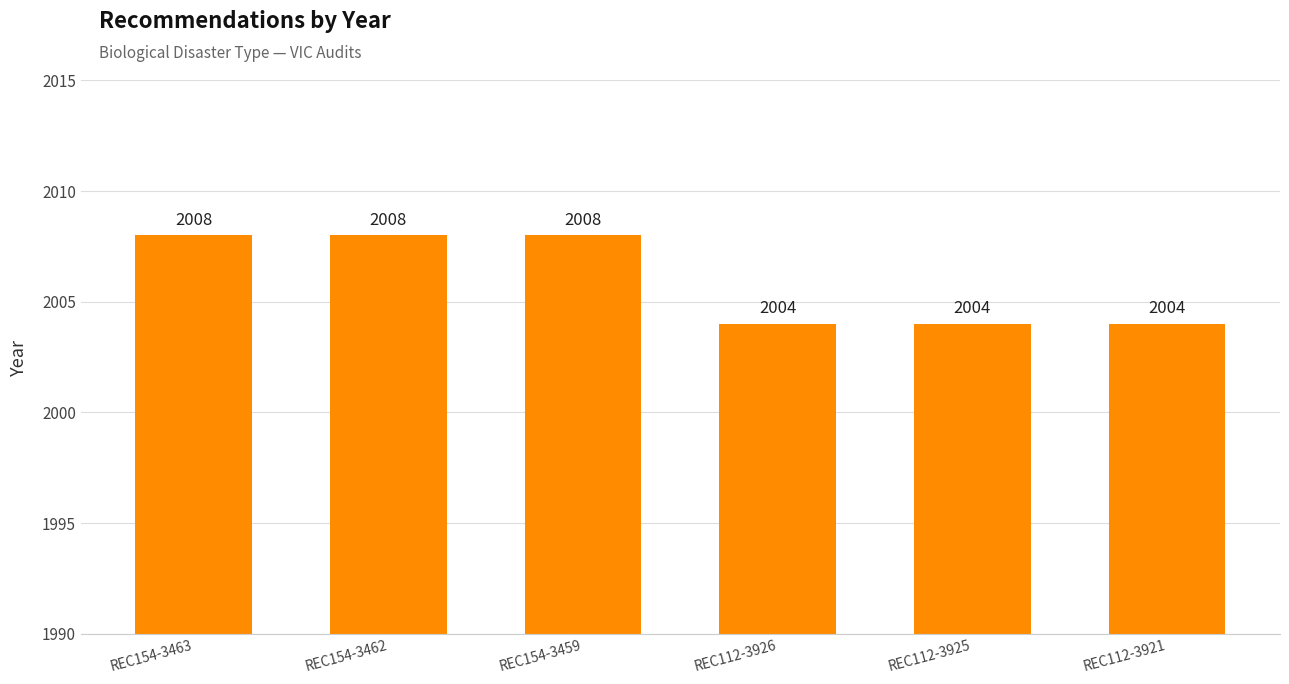

What is the greatest value displayed?

2008